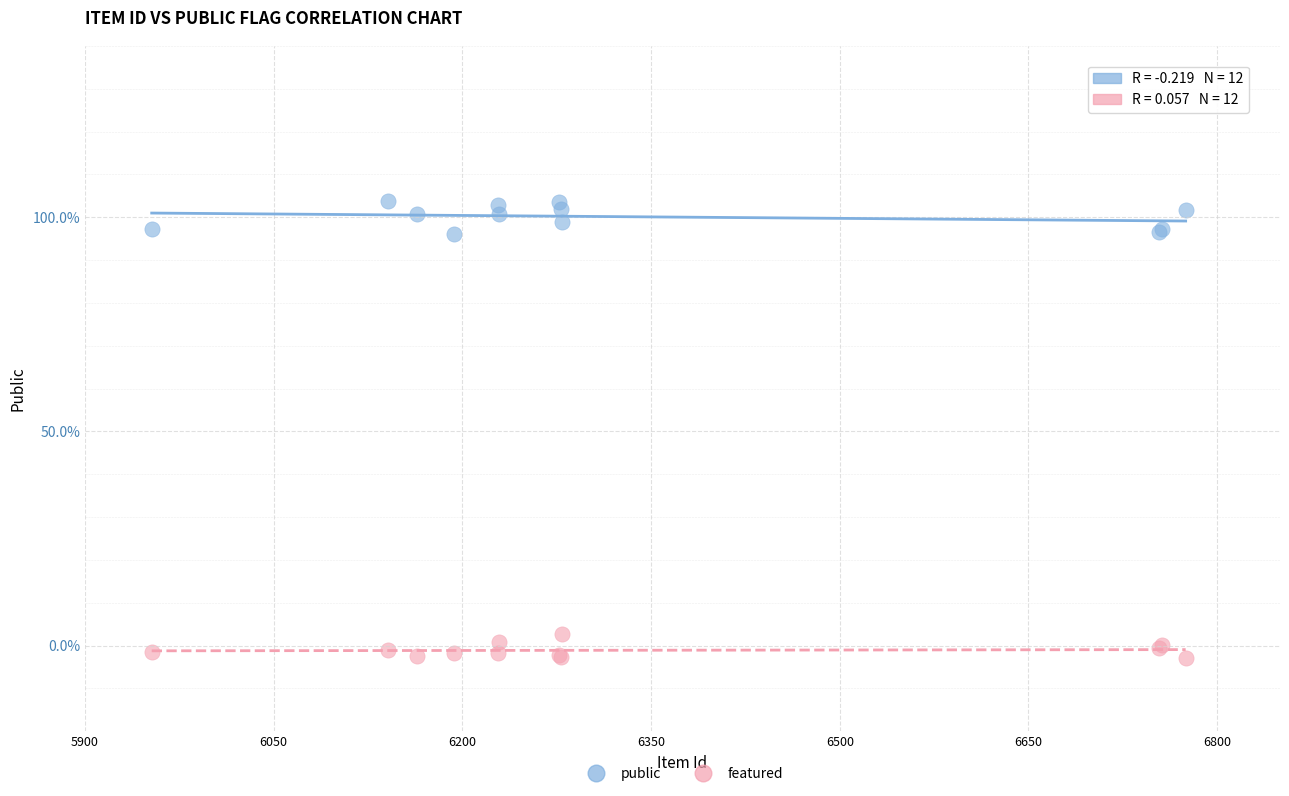

What are all the series names shown in the legend?

public, featured